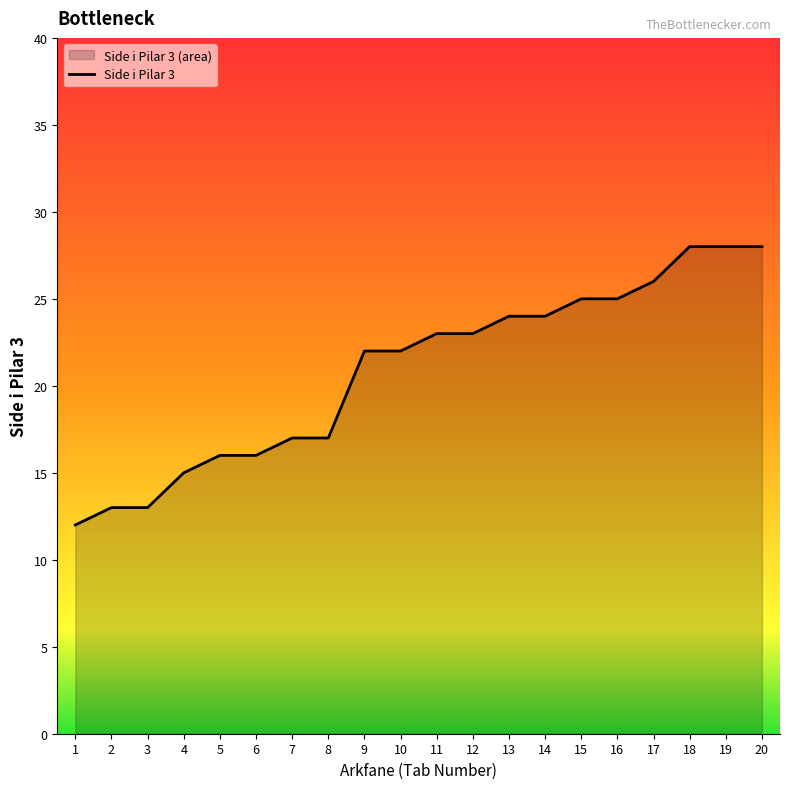

True or false: the data has more than 2 interior local peaks.

False